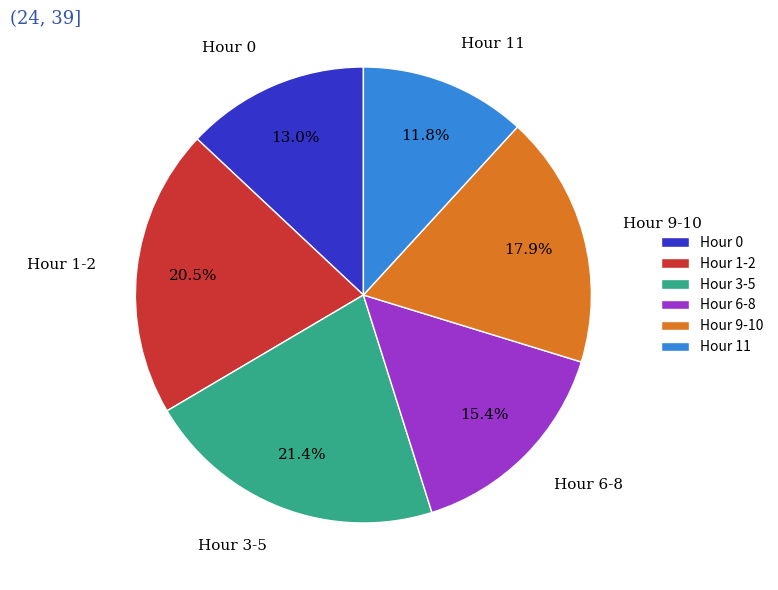

Which has a higher value, Hour 11 or Hour 0?

Hour 0